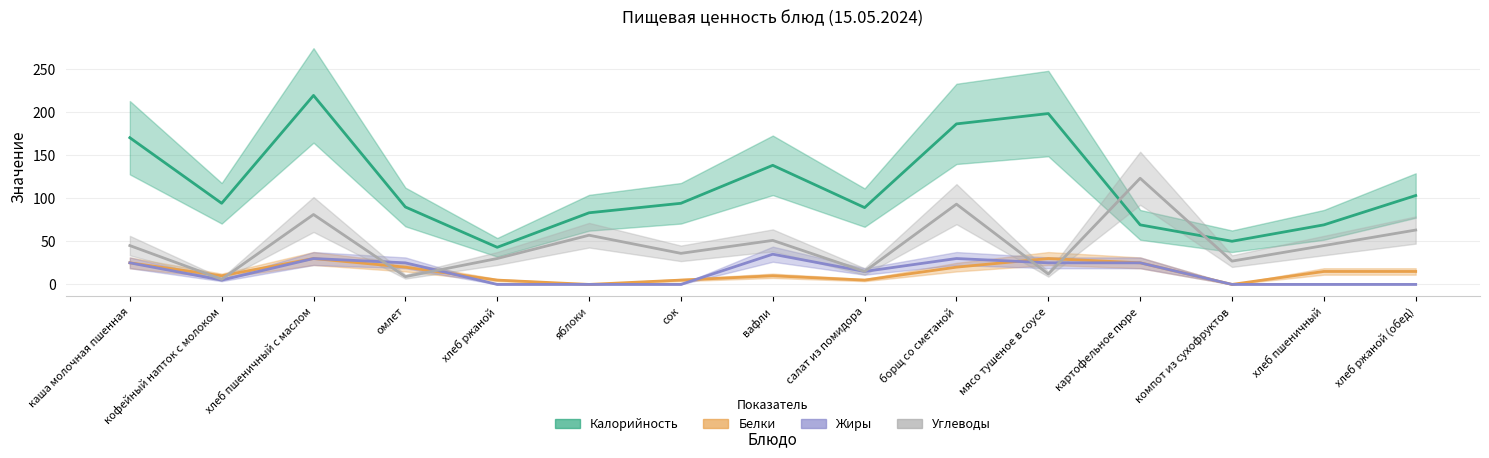

Reading left to right, transcribe all the data shown in this chart.

Калорийность: 170.0	94.0	219.0	89.7	43.0	83.0	94.0	138.0	89.0	186.0	198.0	69.0	50.0	69.0	103.0
Белки: 25.0	10.0	30.0	20.0	5.0	0.0	5.0	10.0	5.0	20.0	30.0	25.0	0.0	15.0	15.0
Жиры: 25.0	5.0	30.0	25.0	0.0	0.0	0.0	35.0	15.0	30.0	25.0	25.0	0.0	0.0	0.0
Углеводы: 45.0	6.0	81.0	9.0	30.0	57.0	36.0	51.0	15.0	93.0	12.0	123.0	27.0	45.0	63.0